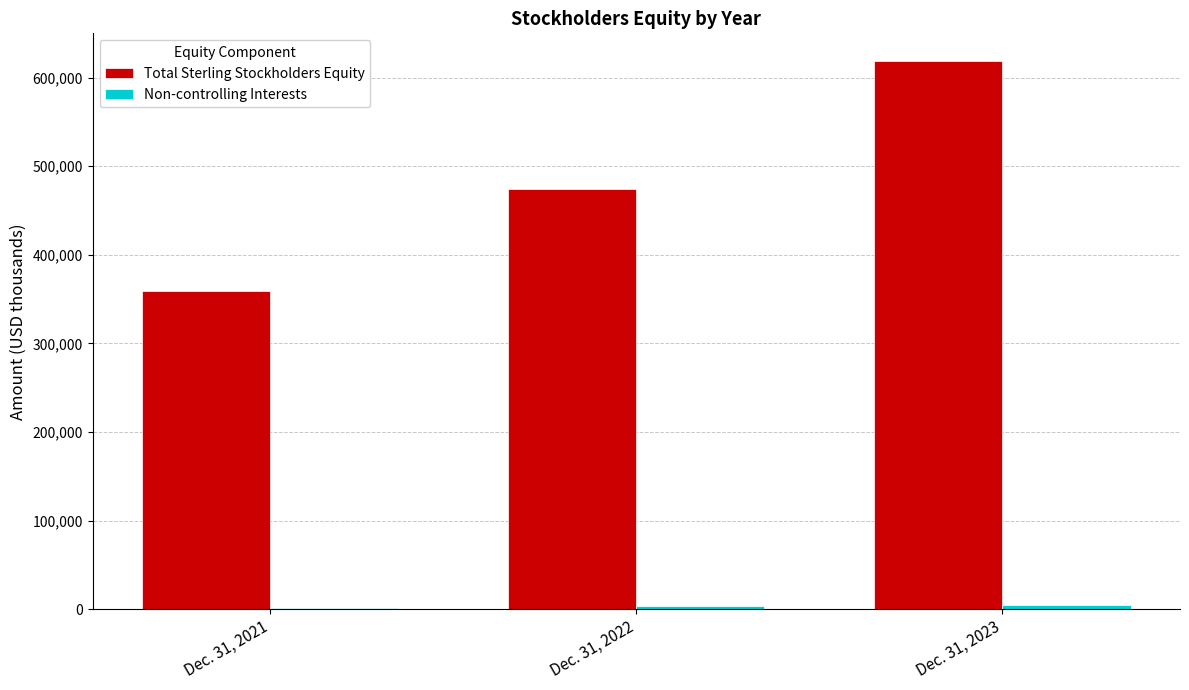

Which series changed the most between Dec. 31, 2021 and Dec. 31, 2022?

Total Sterling Stockholders Equity